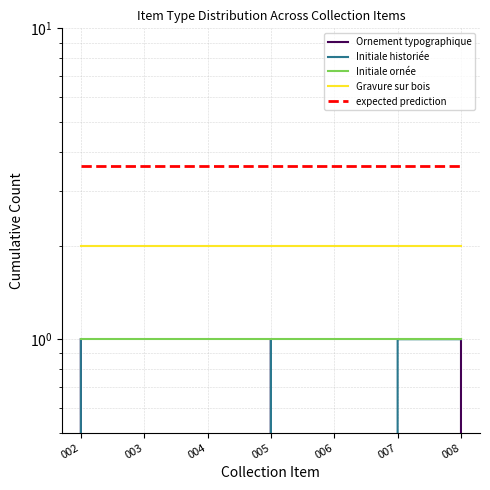

List the series in order of their peak value, highest first.

expected prediction, Gravure sur bois, Ornement typographique, Initiale historiée, Initiale ornée